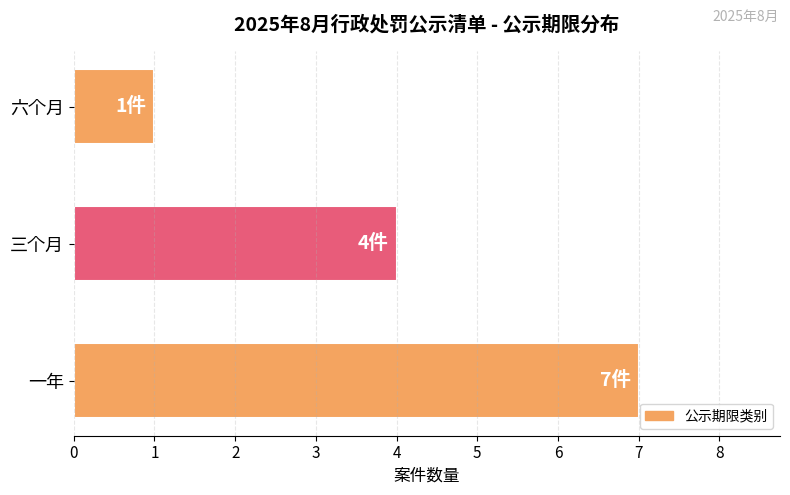

What is the average value?

4